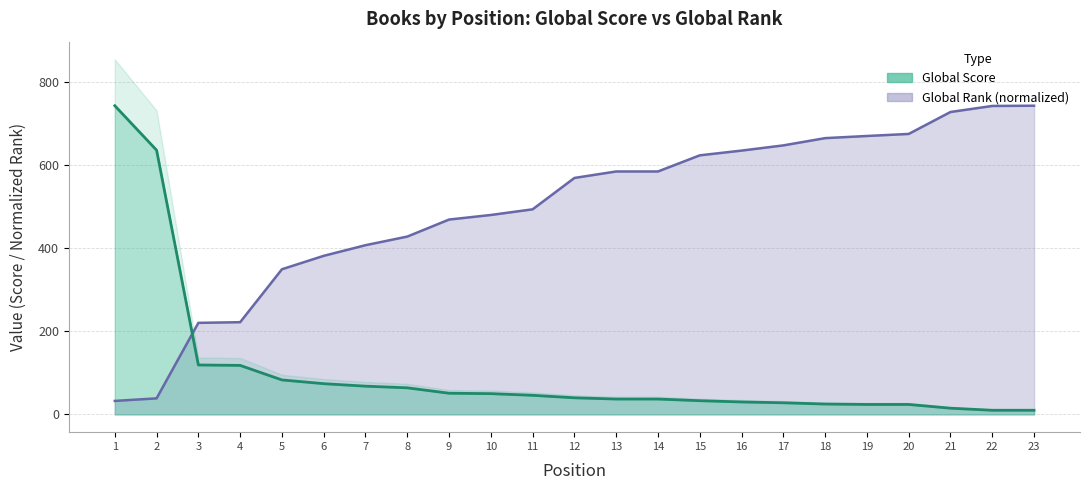

Between 1 and 7, which is larger?

1